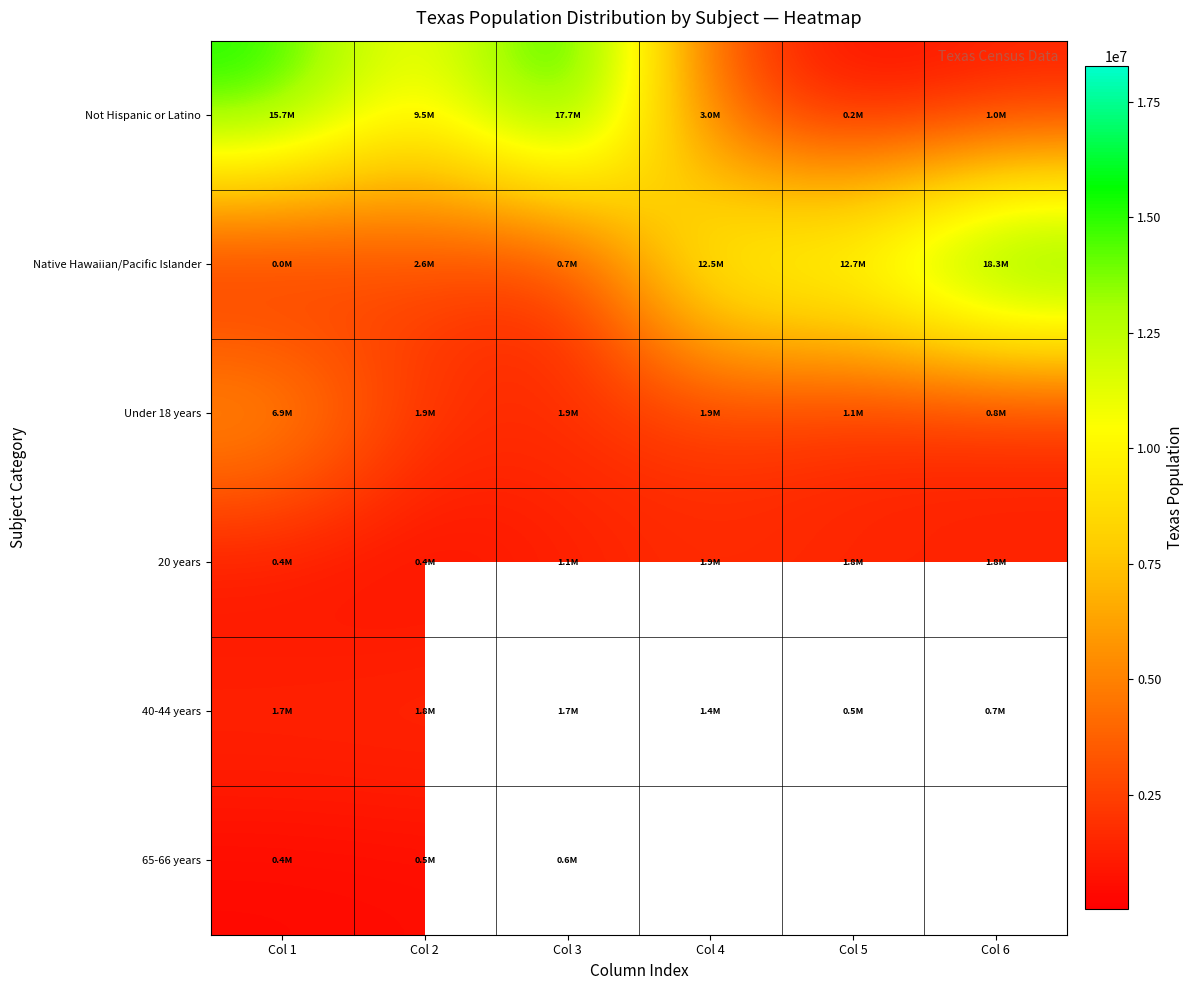

Where does the Native Hawaiian/Pacific Islander series first go above 12472280?

Col 5